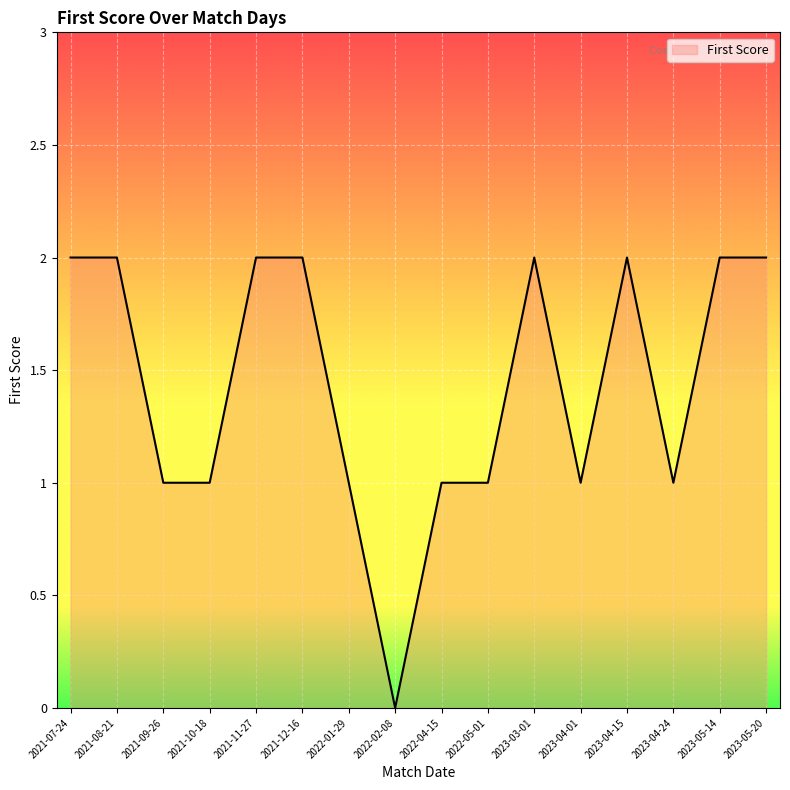

What is the greatest value displayed?

2